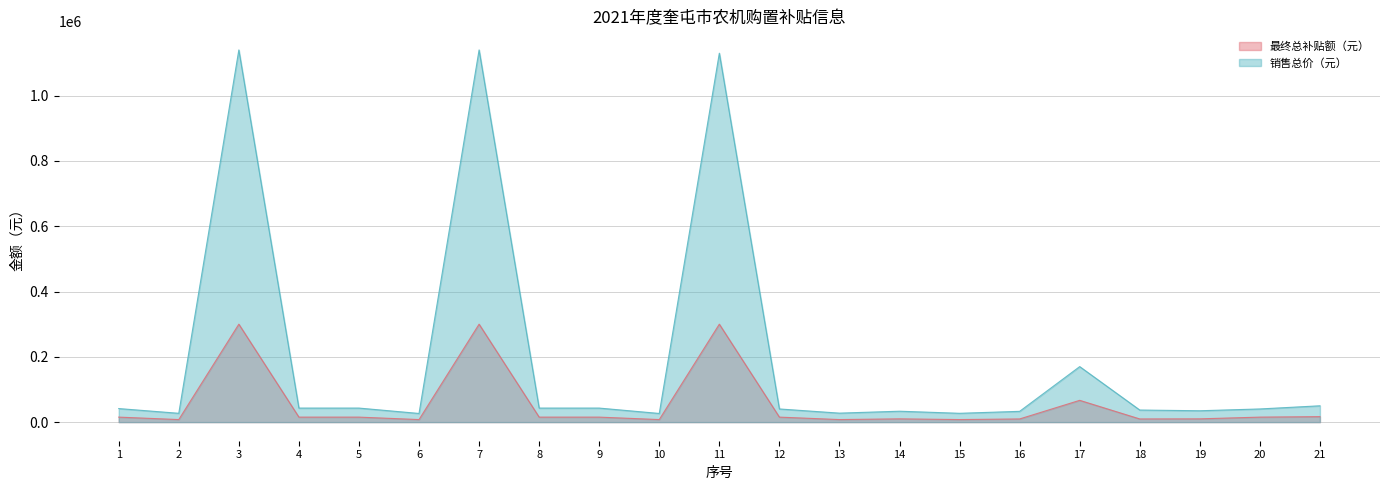

List the labels in order of 最终总补贴额（元） value, smallest first.

2, 6, 10, 13, 15, 16, 18, 14, 19, 1, 4, 5, 8, 9, 12, 20, 21, 17, 3, 7, 11